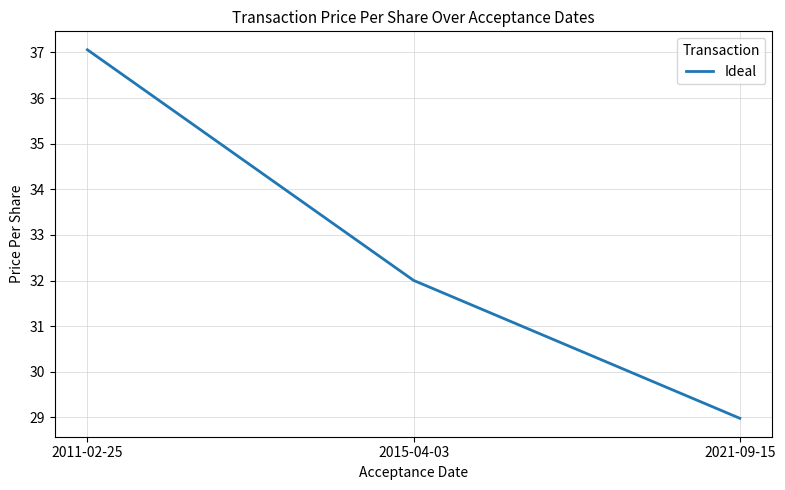

Approximately how many times larger is the value at 2015-04-03 compared to 2011-02-25?

0.9